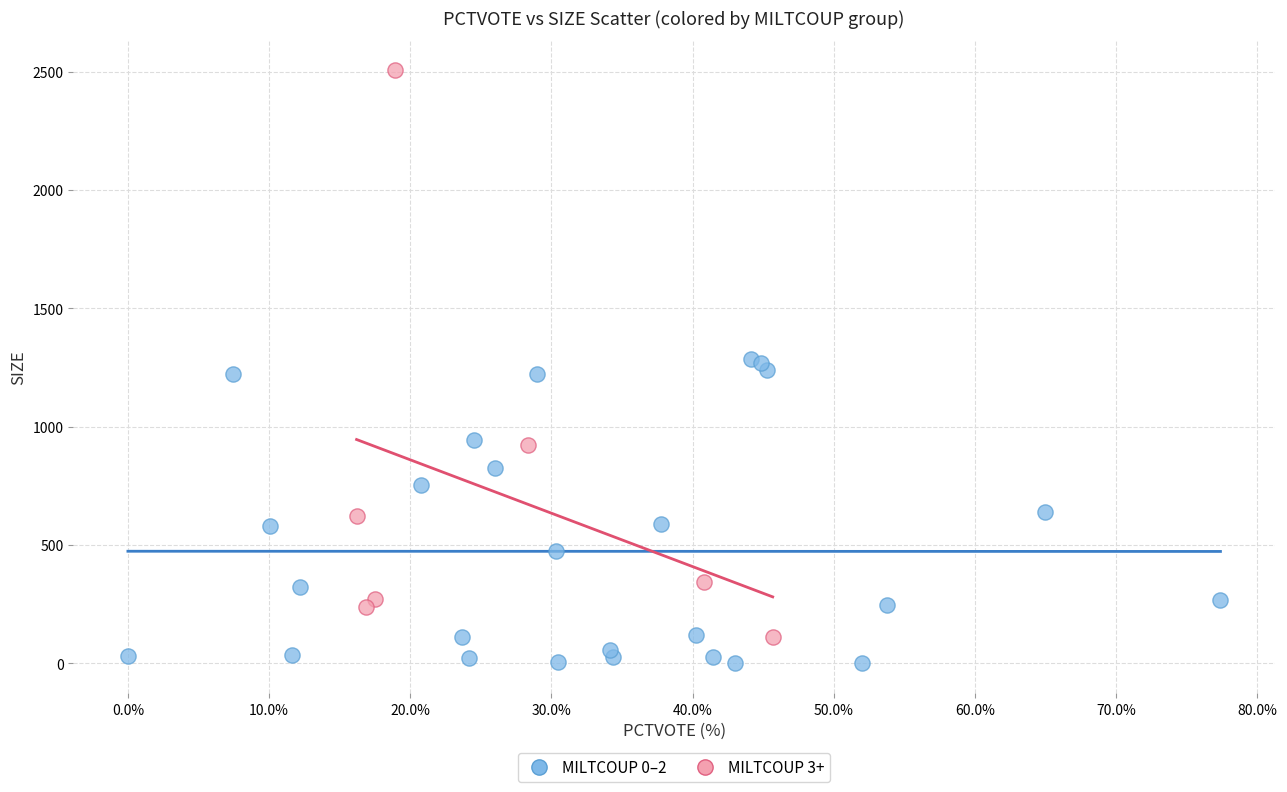

Which series contains the lowest Y value?

MILTCOUP 0–2